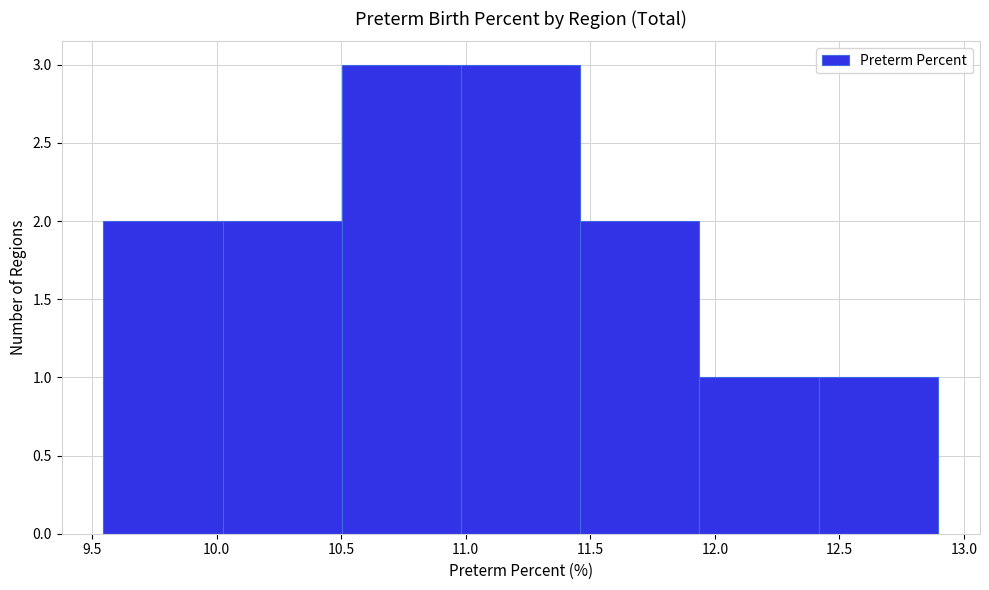

Reading left to right, transcribe this chart: for each bar, give the range it covers on the x-axis and its height. Neither the bar edges nor the heights are printed on the chart, so give them approximately, as read against the axes.

9.55 to 10.00: 2
10.00 to 10.50: 2
10.50 to 11.00: 3
11.00 to 11.45: 3
11.45 to 11.95: 2
11.95 to 12.40: 1
12.40 to 12.90: 1